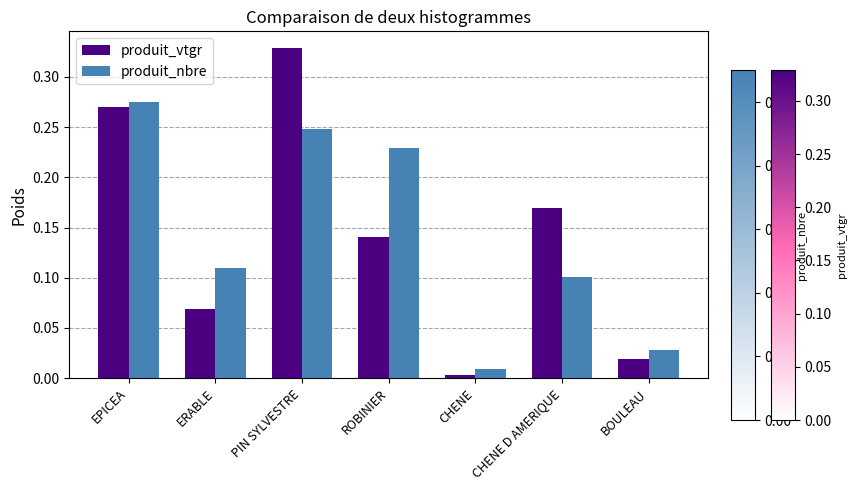

How many distinct data groups are displayed?

2